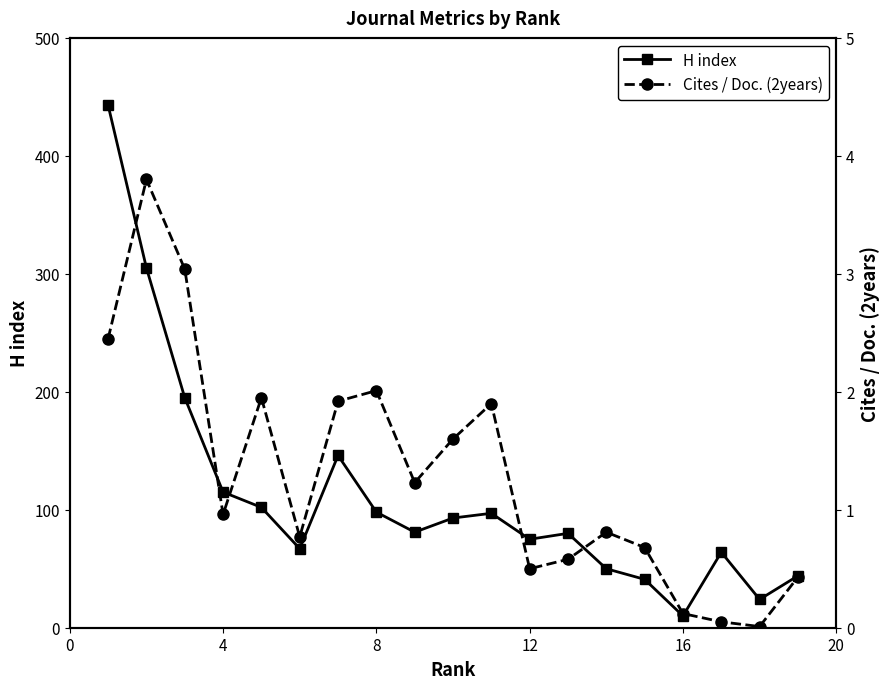

True or false: H index and Cites / Doc. (2years) cross at least once.

False